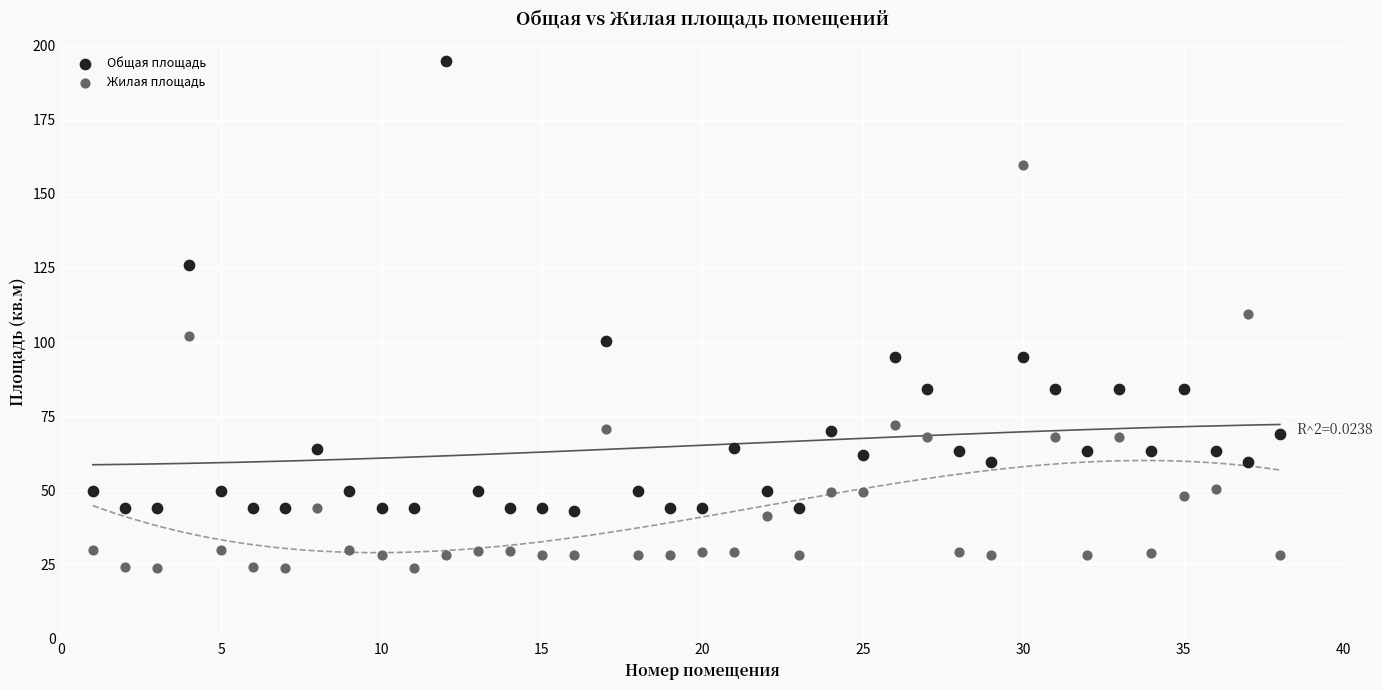

What are all the series names shown in the legend?

Общая площадь, Жилая площадь